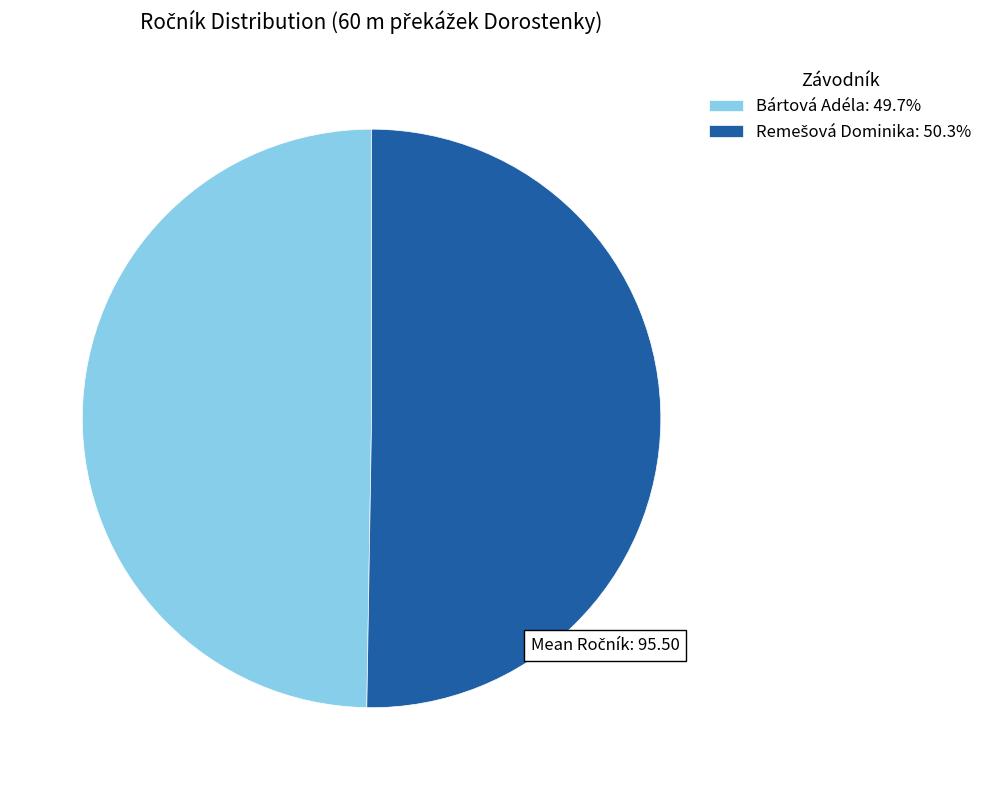

Does any single category account for the majority?

Yes